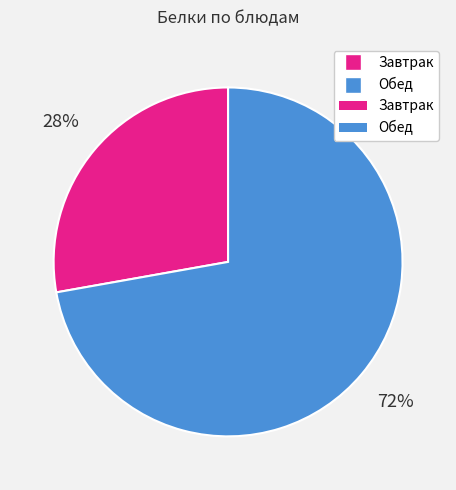

To the nearest percent, what is the difference between the largest and smallest slice percentages?

44%